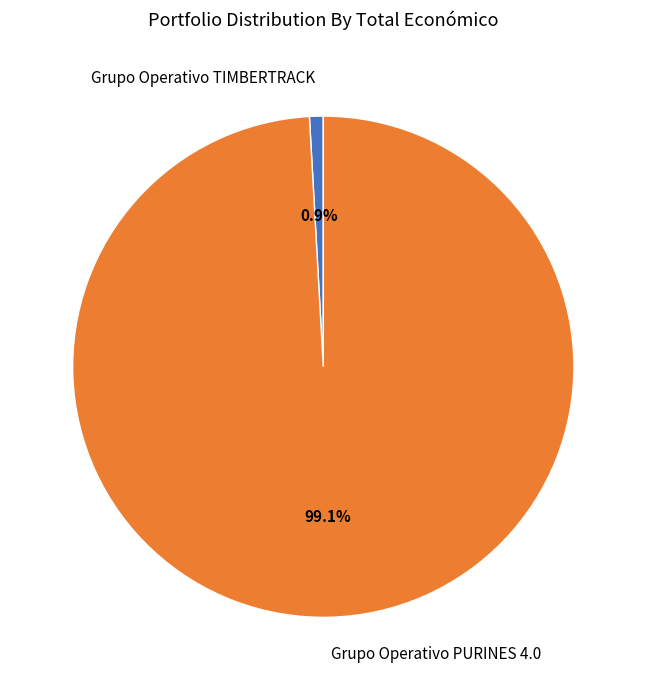

Approximately how many times larger is the value at Grupo Operativo PURINES 4.0 compared to Grupo Operativo TIMBERTRACK?

112.3